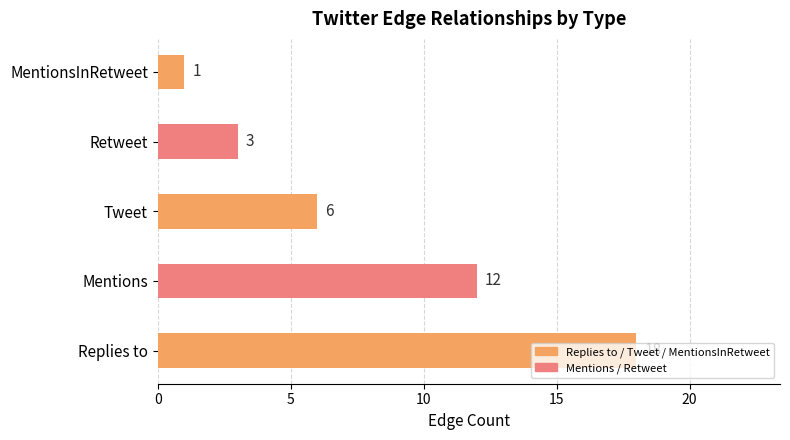

True or false: the data shows 6 at Tweet.

True